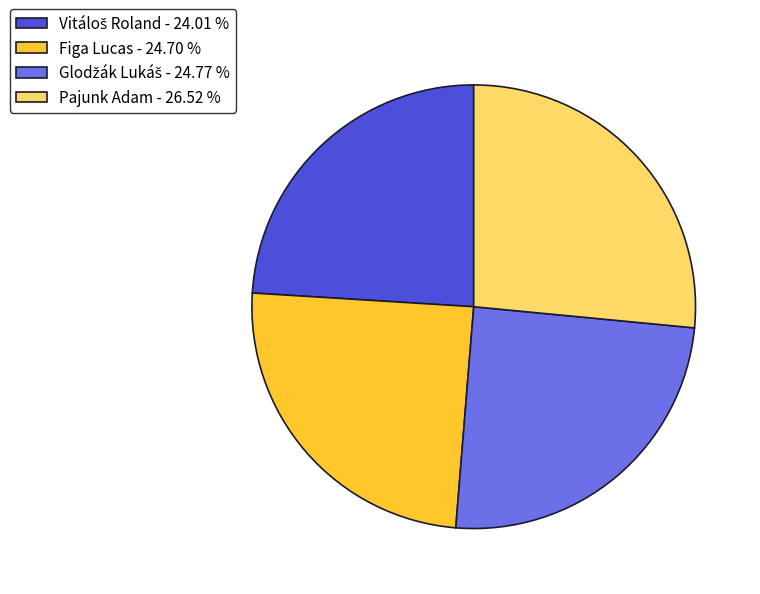

Is there a majority slice in this chart?

No